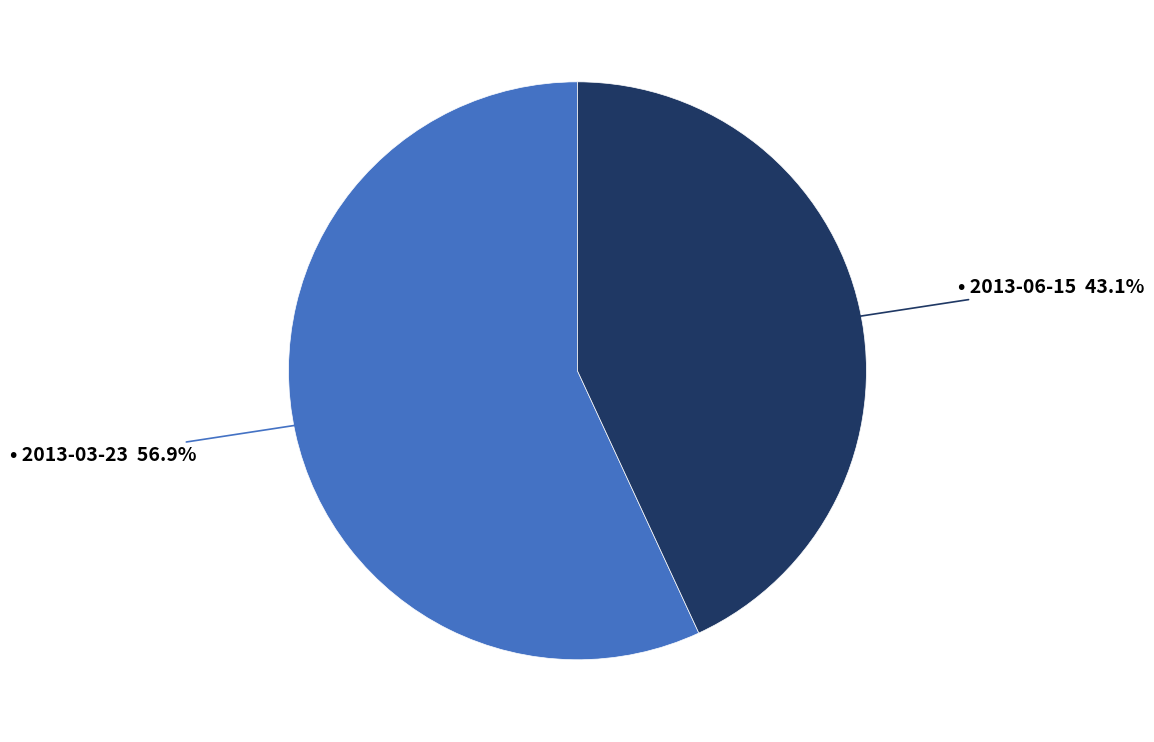

Is there any slice that represents more than half of the pie?

Yes